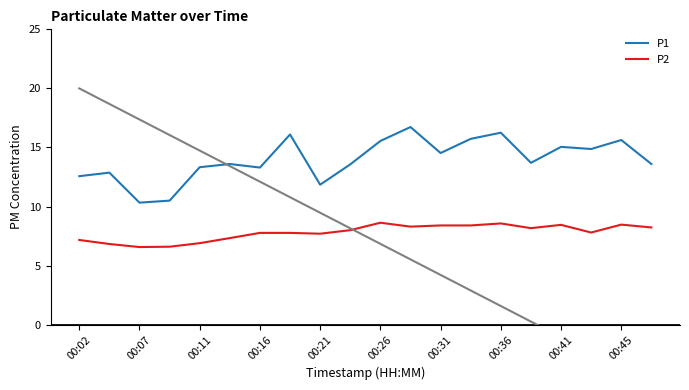

What is the maximum value shown in the chart?

16.7